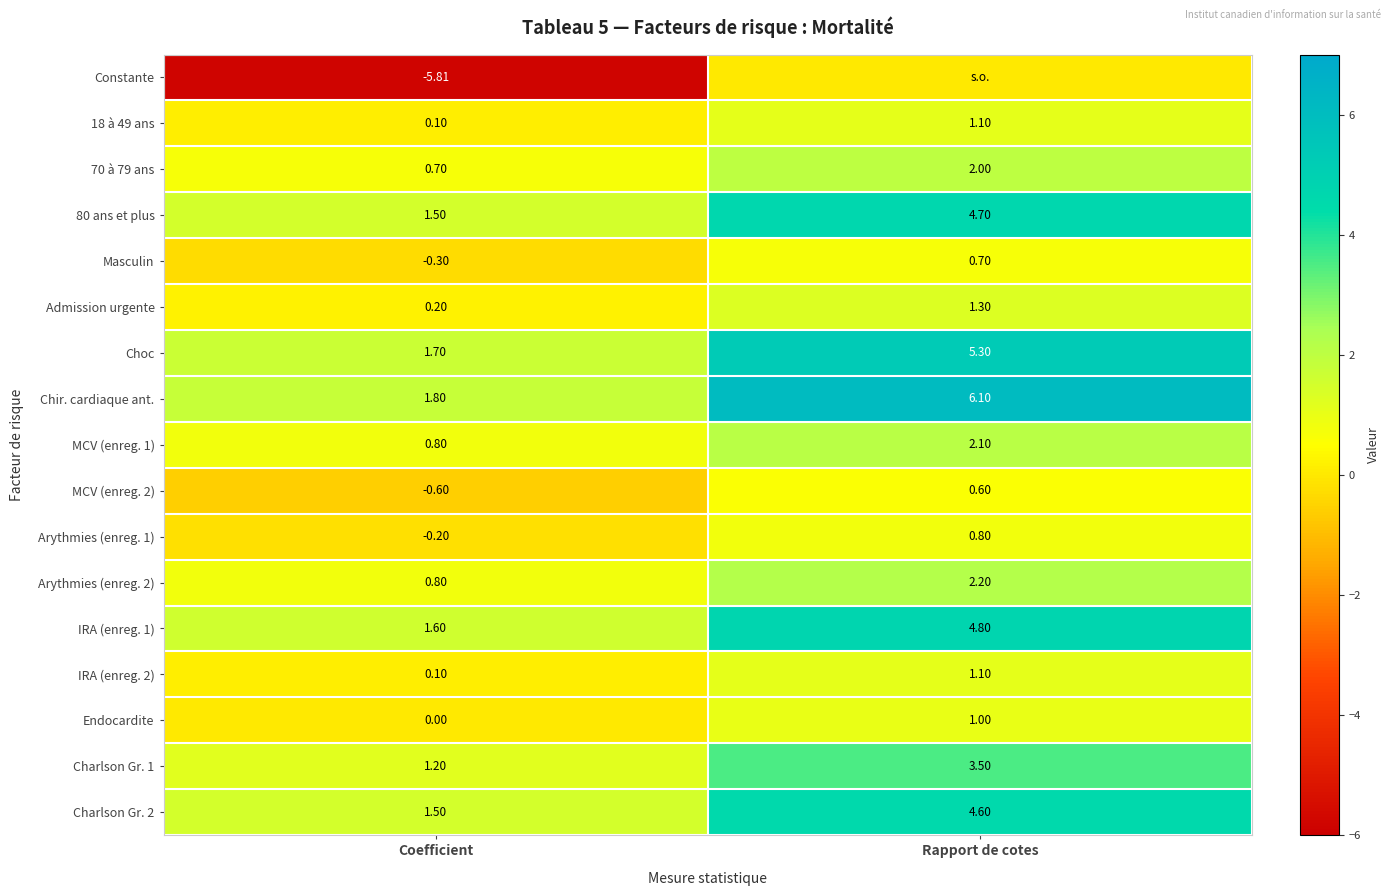

Where does the 80 ans et plus series first go above 4?

Rapport de cotes